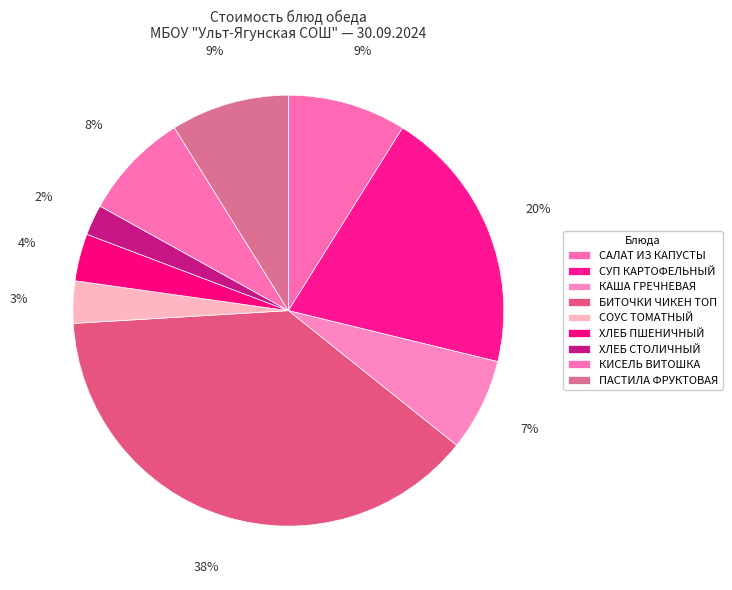

What is the largest slice in the pie chart?

БИТОЧКИ ЧИКЕН ТОП